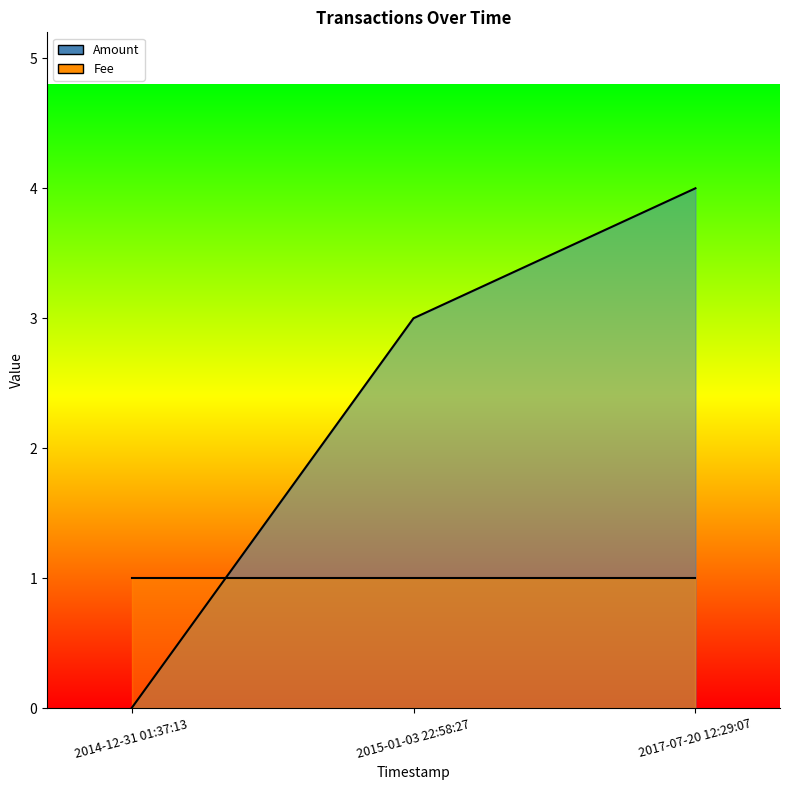

What is the change in value from 2014-12-31 01:37:13 to 2017-07-20 12:29:07?

+4